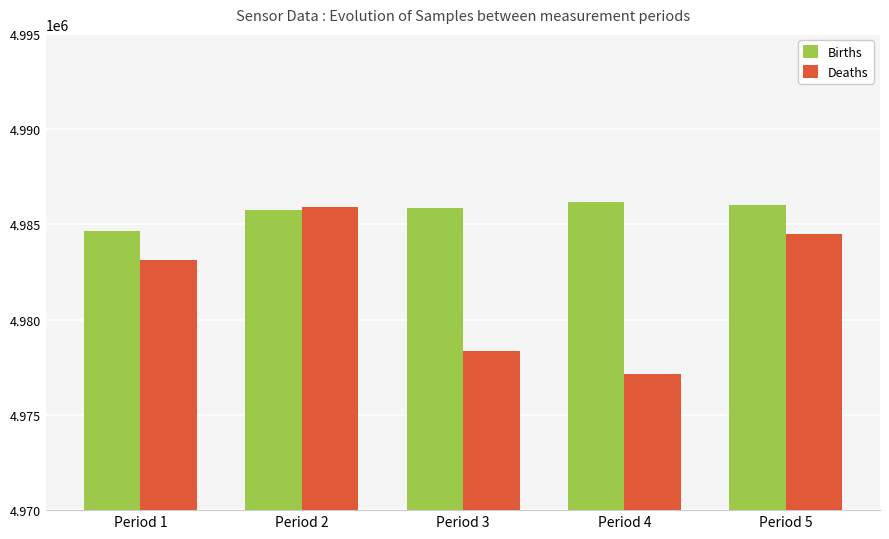

At how many categories does at least one series exceed 4983827?

5